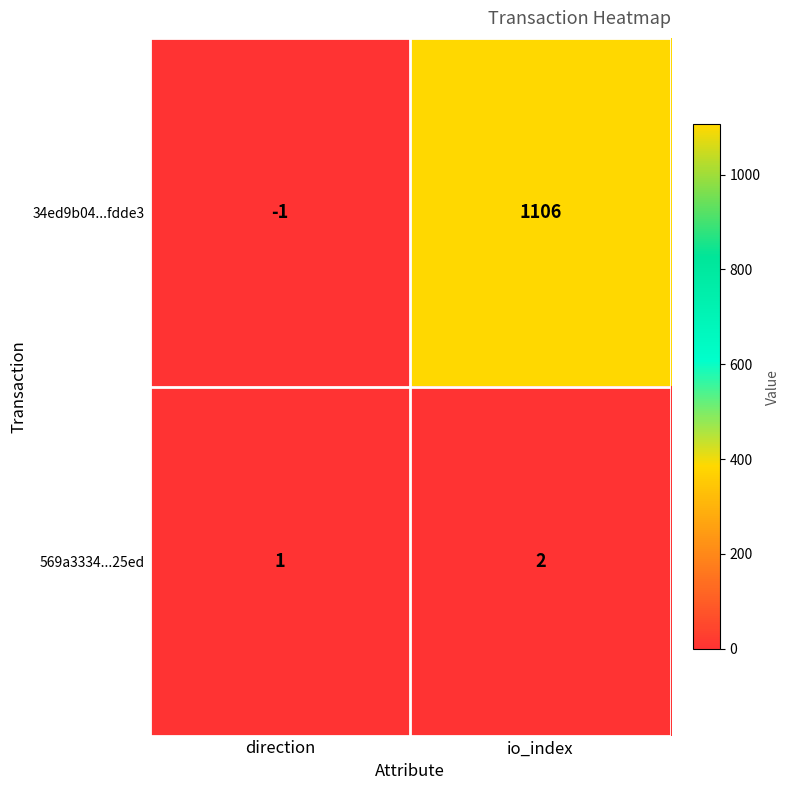

What is the difference between the 34ed9b04...fdde3 values at direction and io_index?

1107